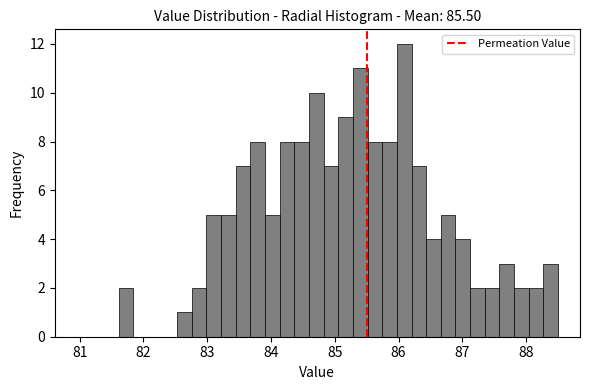

Read against the x-axis, roughly where is the centre of the tallest bar?

86.1